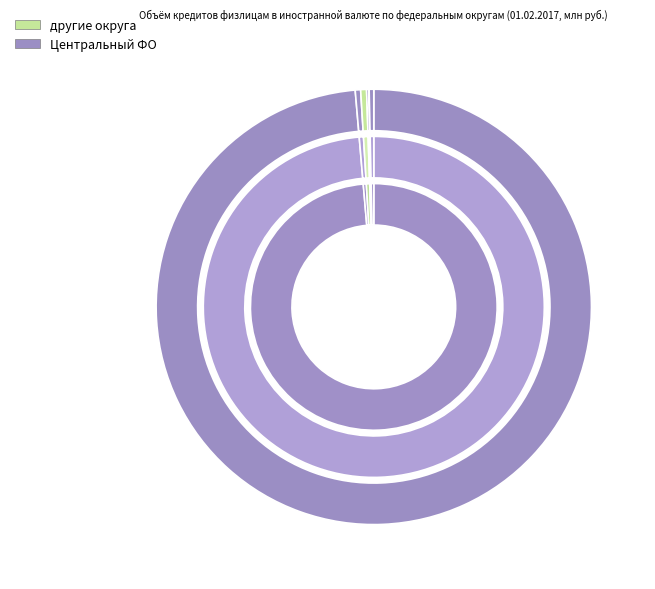

To the nearest percent, what is the difference between the largest and smallest slice percentages?

99%